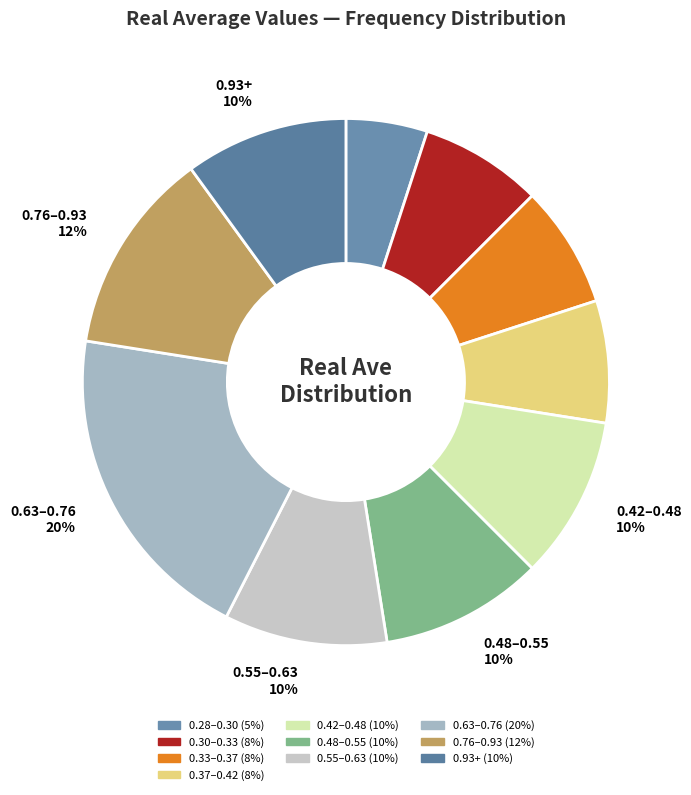

How many slices are in this pie chart?

10